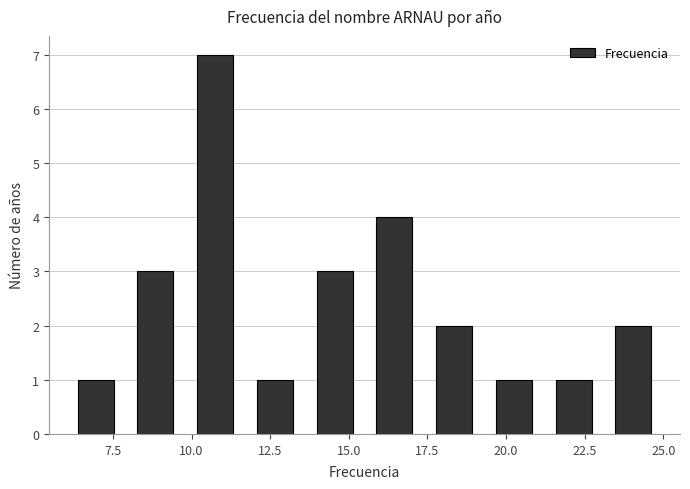

Around what value on the x-axis is the tallest bar? Give the approximate position of its centre, as read against the axis.

11.0